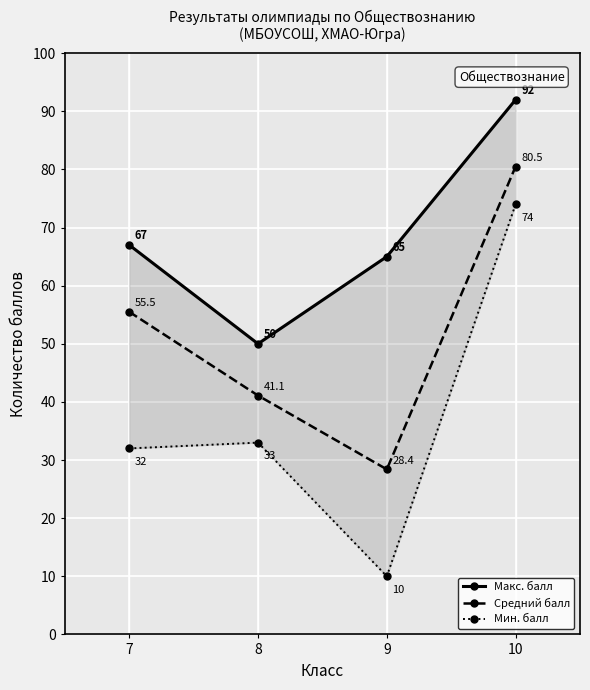

Where is the first local maximum for Мин. балл?

8